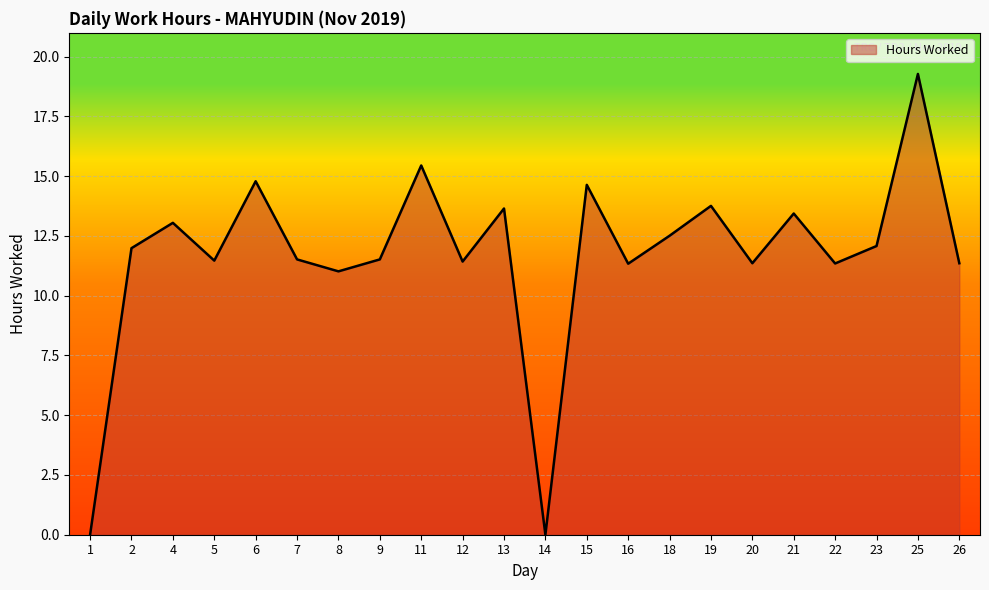

The chart shows a value of 13.4 at 21. True or false?

True